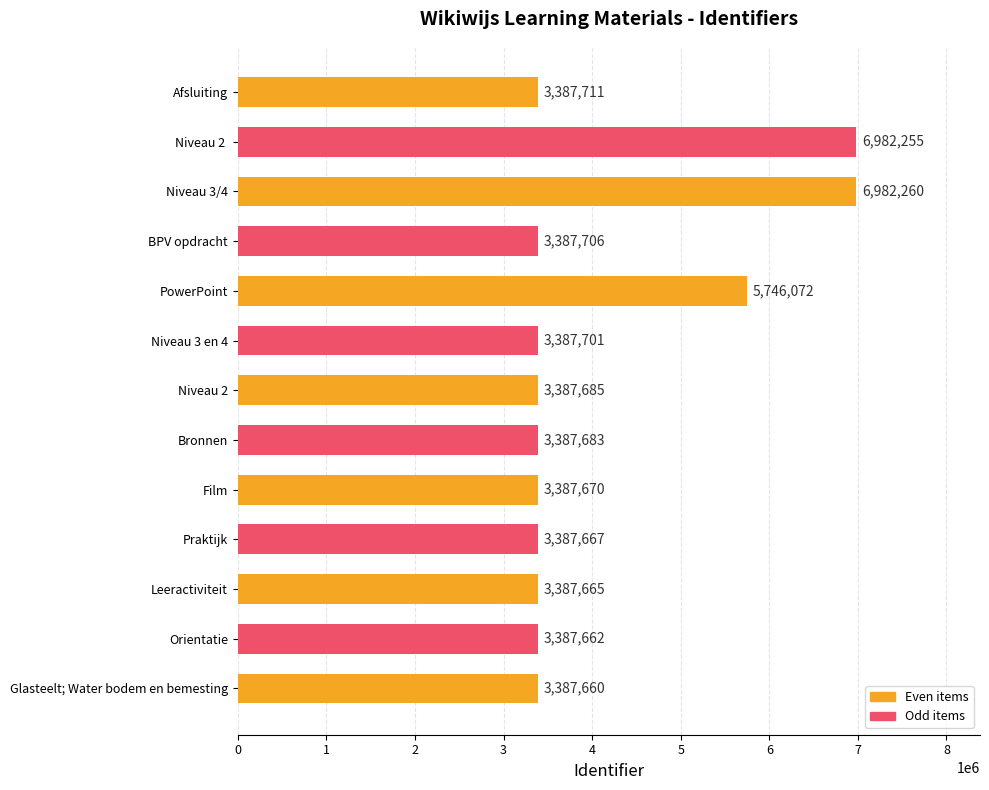

How many categories are shown in the chart?

13